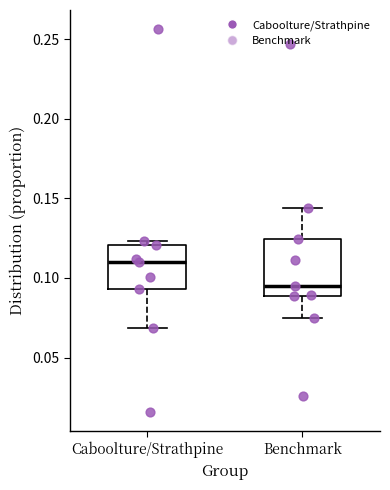

Reading left to right, transcribe this box plot: for each box, give where its median line is, the range the box spans, and where its two whiskers end, as read against the y-axis. The values are not printed on the chart, so give them approximately, as read against the axis.

Caboolture/Strathpine: median 0.110, box 0.095 to 0.120, whiskers 0.070 to 0.125
Benchmark: median 0.095, box 0.090 to 0.125, whiskers 0.075 to 0.145